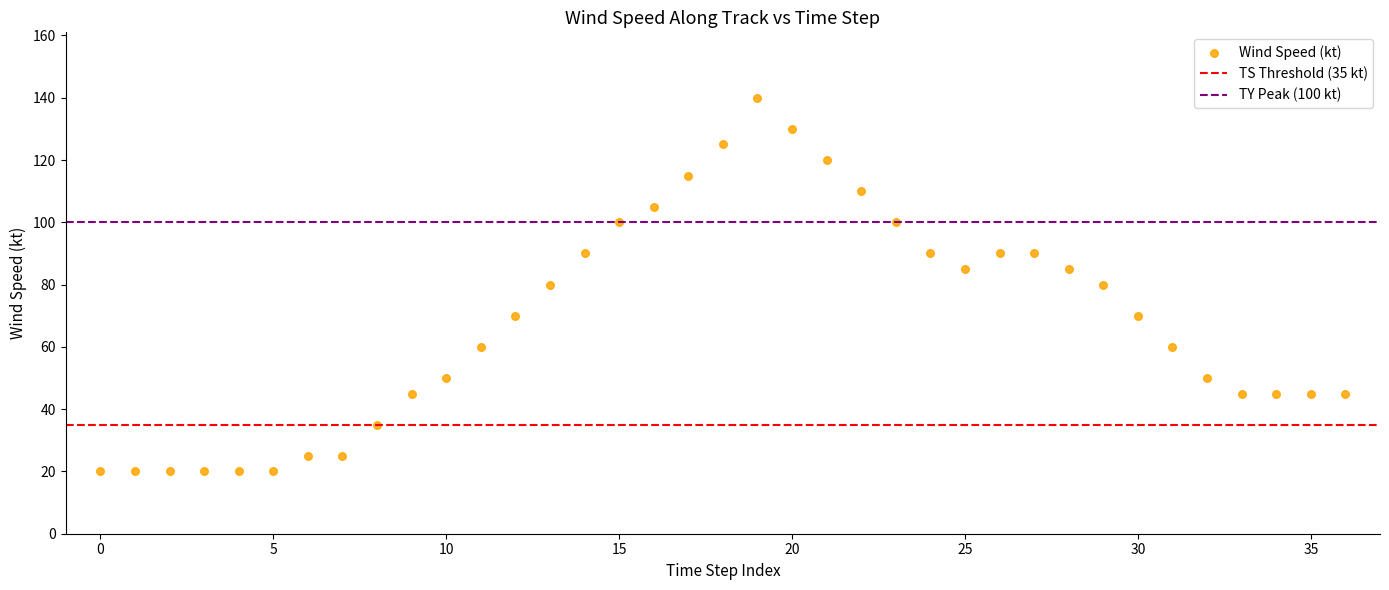

What is the range of Y values (max minus min)?

120